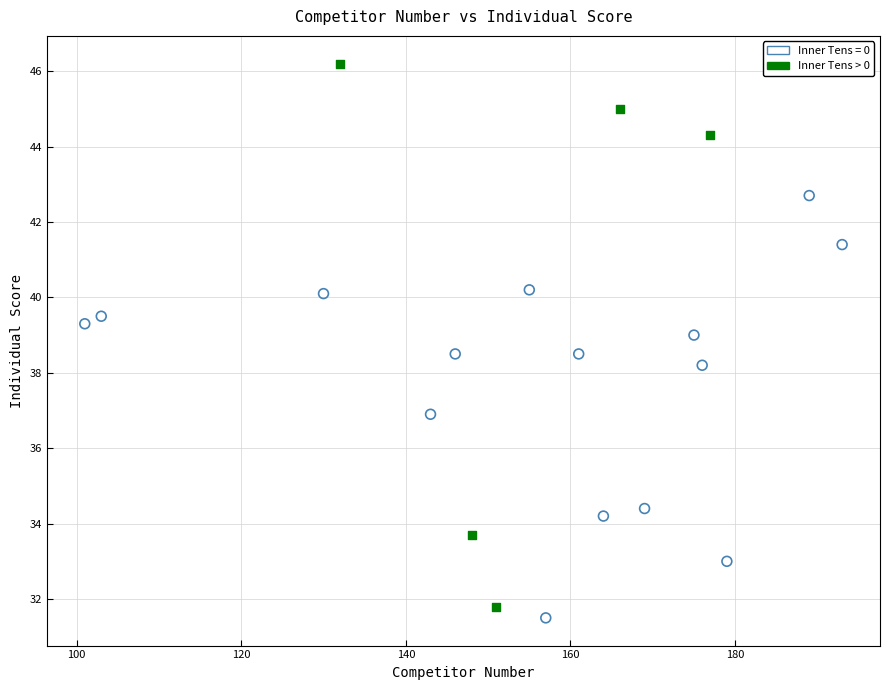

Which series has the largest Y range (max minus min)?

Inner Tens > 0